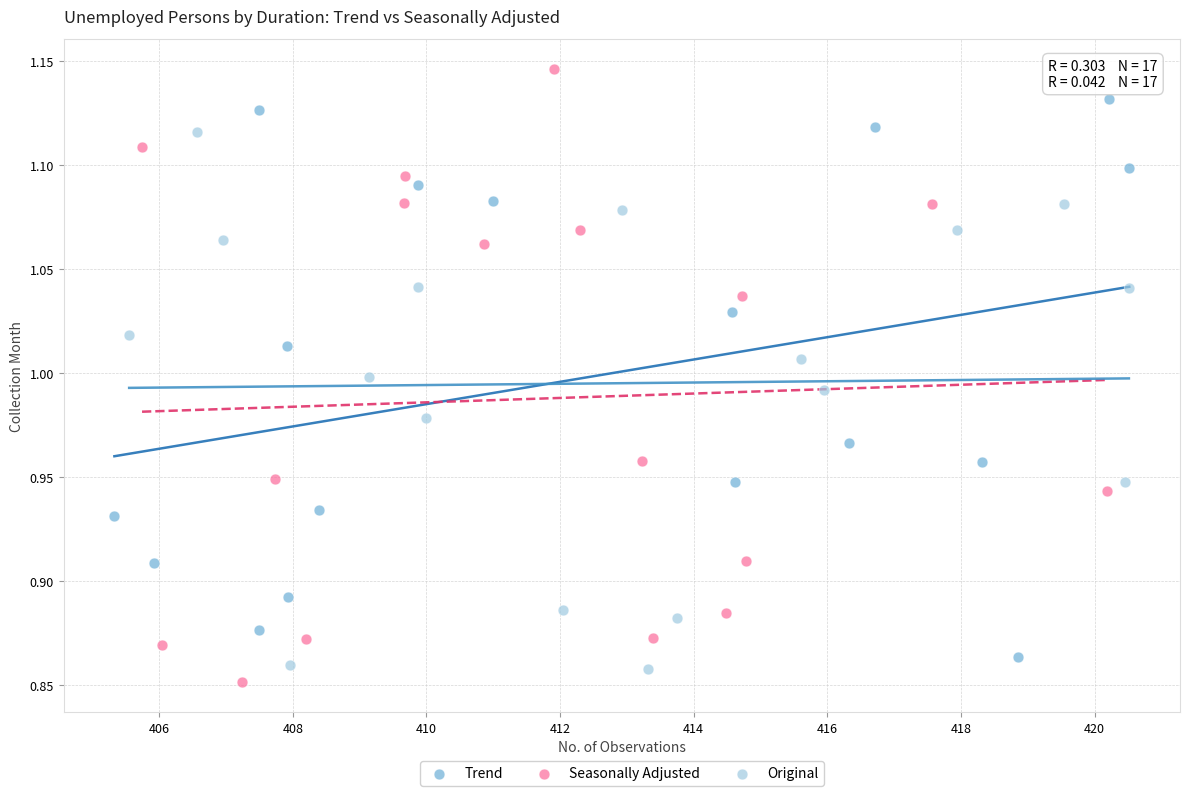

Which series has the largest Y range (max minus min)?

Seasonally Adjusted